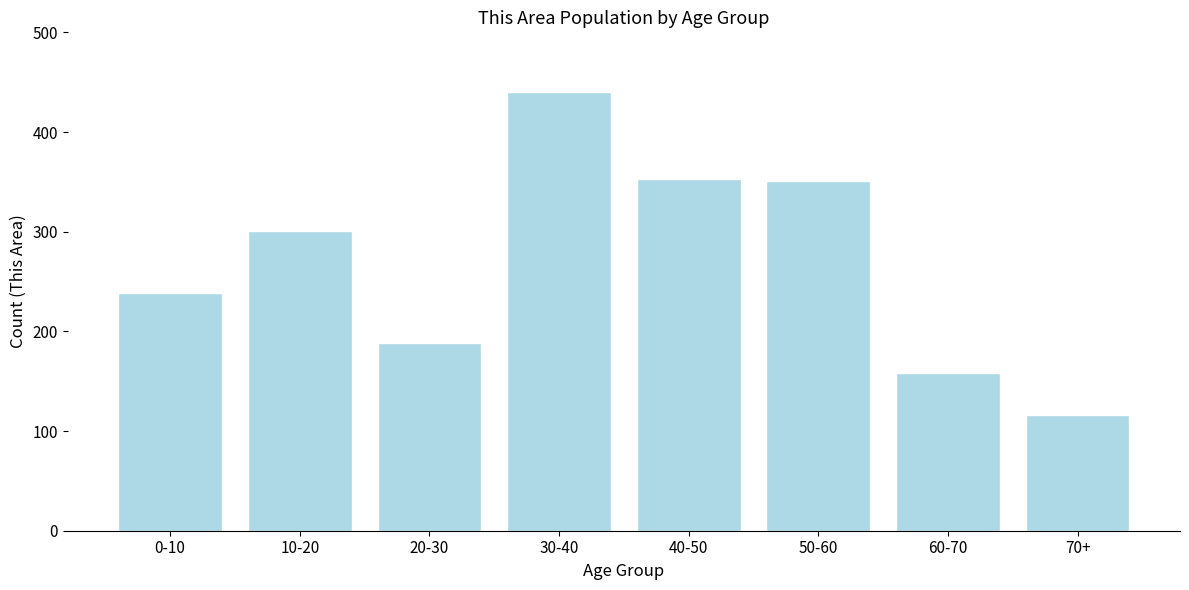

Reading right to left, list all the values displayed in this chart.

116	158	351	353	440	188	301	238